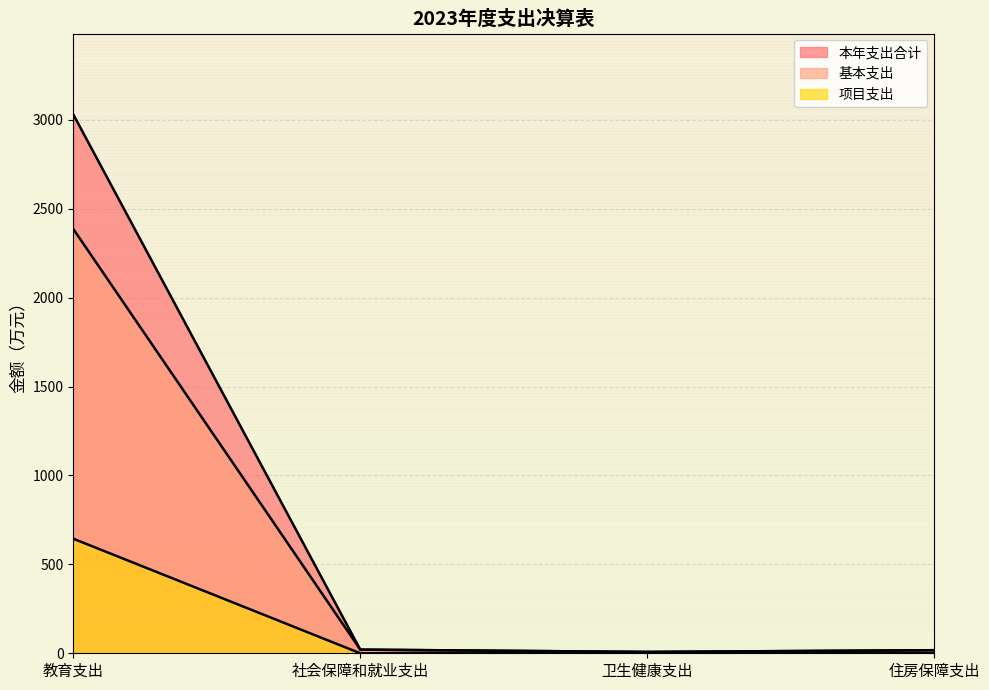

True or false: 基本支出 has a value of 10.1 at 卫生健康支出.

False